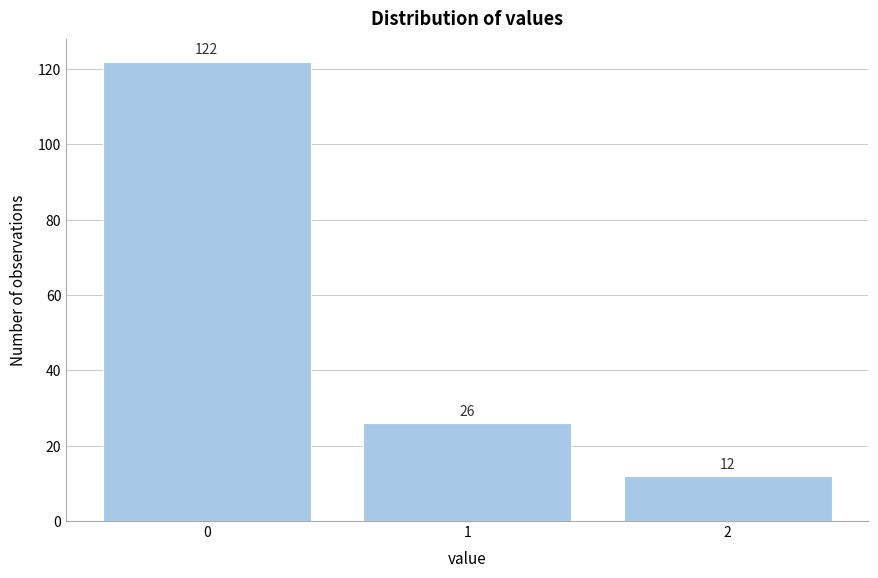

Reading left to right, transcribe all the data shown in this chart.

0=122	1=26	2=12